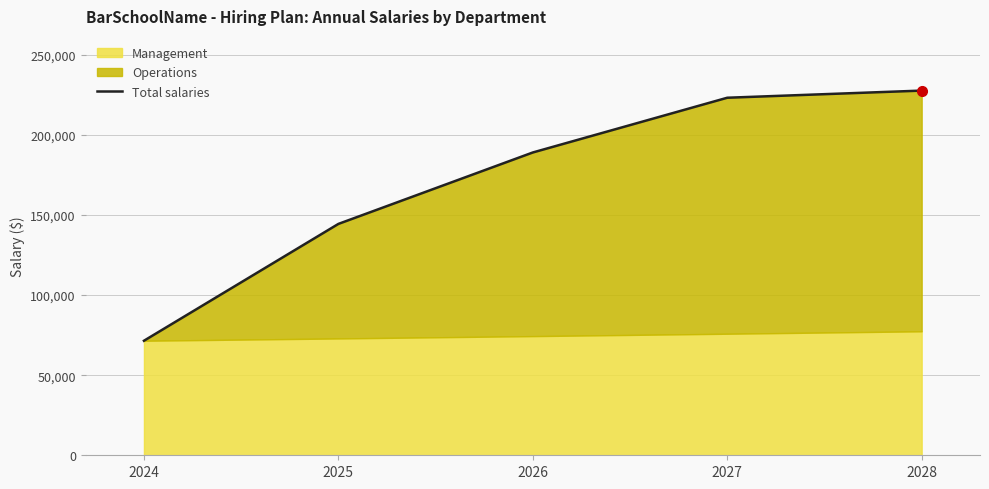

Rank the categories by value from lowest to highest.

2024, 2025, 2026, 2027, 2028